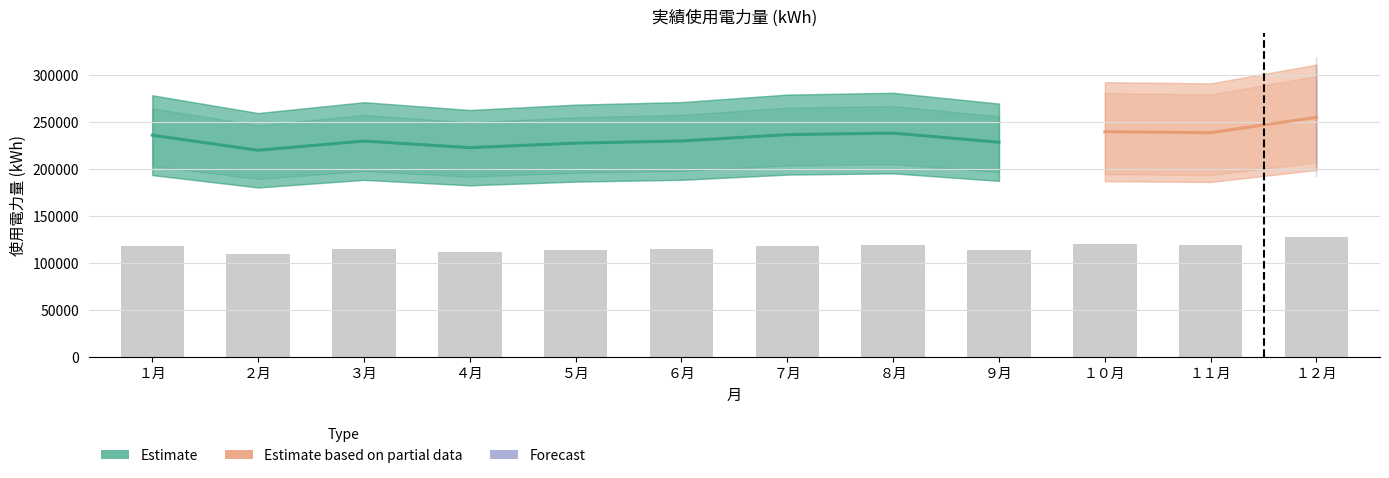

What is the difference between the maximum and second lowest values in the 綱木坂送水ポンプ場 series?

13566